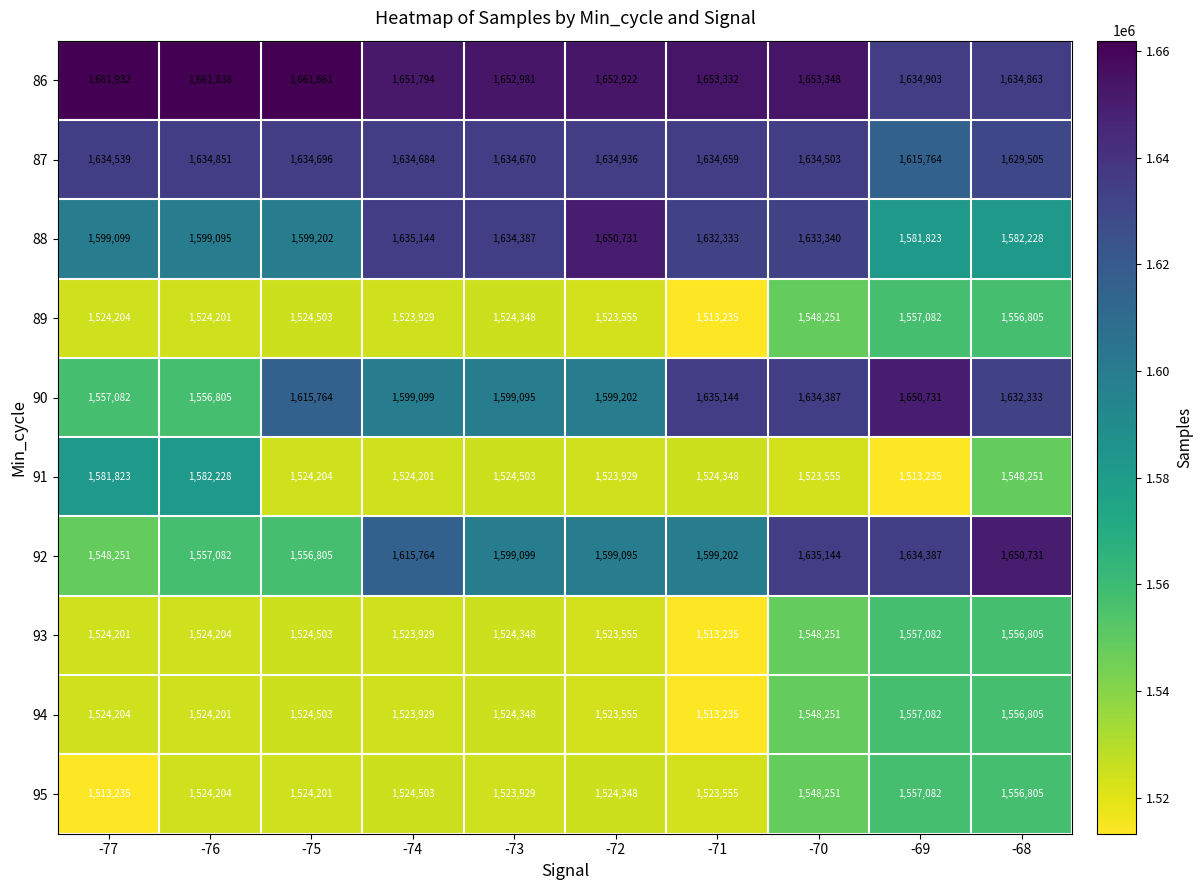

Between -71 and -70, which series saw the biggest shift?

92